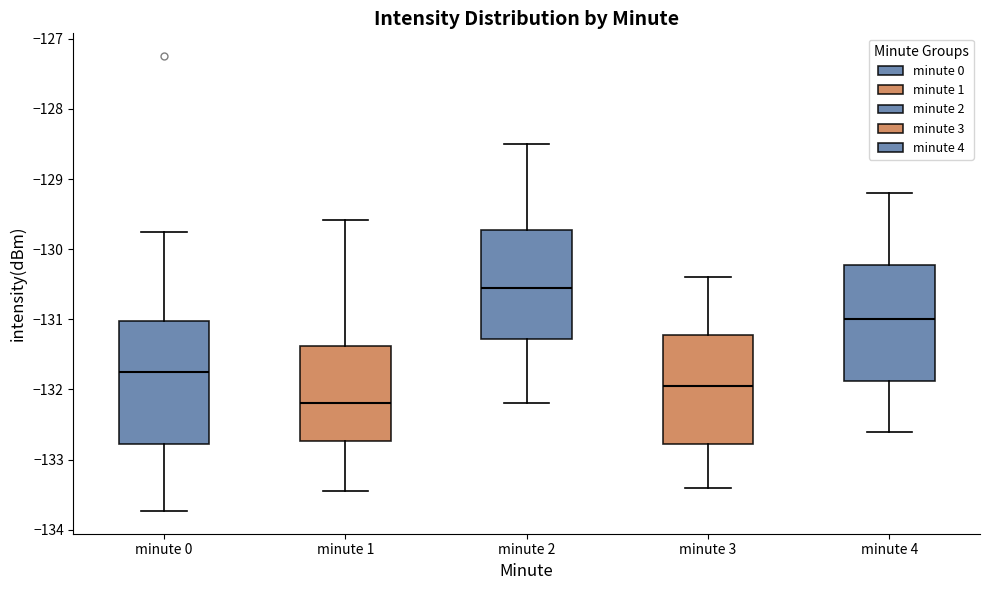

Reading left to right, transcribe this box plot: for each box, give where its median line is, the range the box spans, and where its two whiskers end, as read against the y-axis. The values are not printed on the chart, so give them approximately, as read against the axis.

minute 0: median -131.8, box -132.8 to -131.0, whiskers -133.7 to -129.8
minute 1: median -132.2, box -132.7 to -131.4, whiskers -133.5 to -129.6
minute 2: median -130.5, box -131.3 to -129.7, whiskers -132.2 to -128.5
minute 3: median -131.9, box -132.8 to -131.2, whiskers -133.4 to -130.4
minute 4: median -131.0, box -131.9 to -130.2, whiskers -132.6 to -129.2